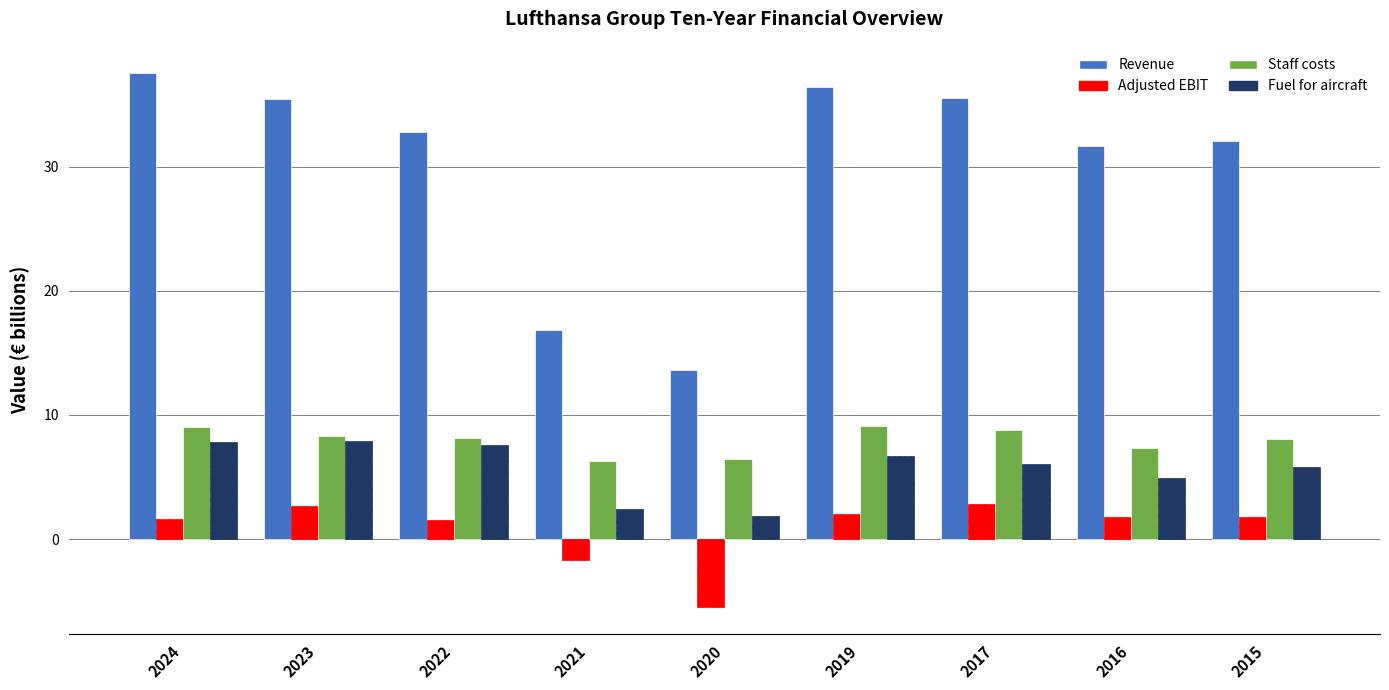

At which category does the chart reach its minimum across all series?

2020